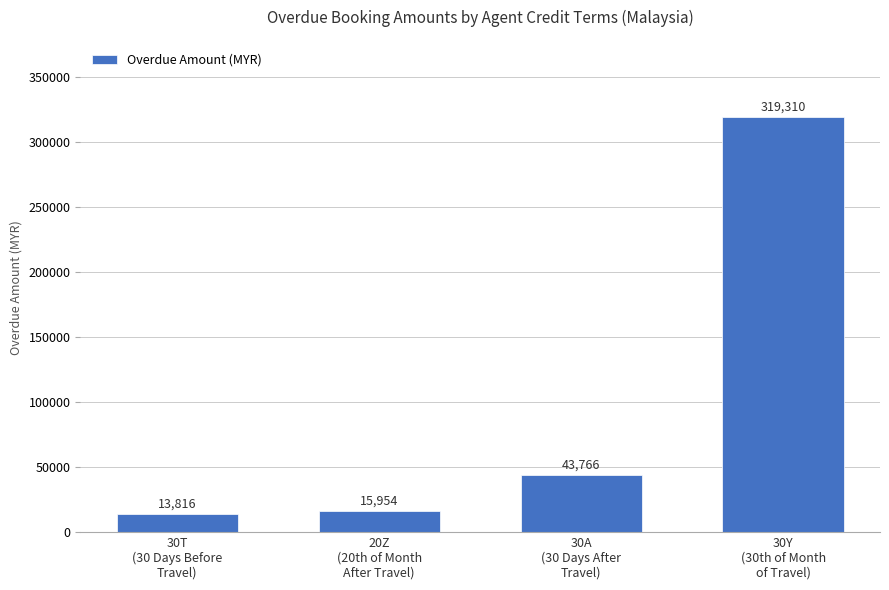

Rank the categories by value from highest to lowest.

30Y
(30th of Month
of Travel), 30A
(30 Days After
Travel), 20Z
(20th of Month
After Travel), 30T
(30 Days Before
Travel)